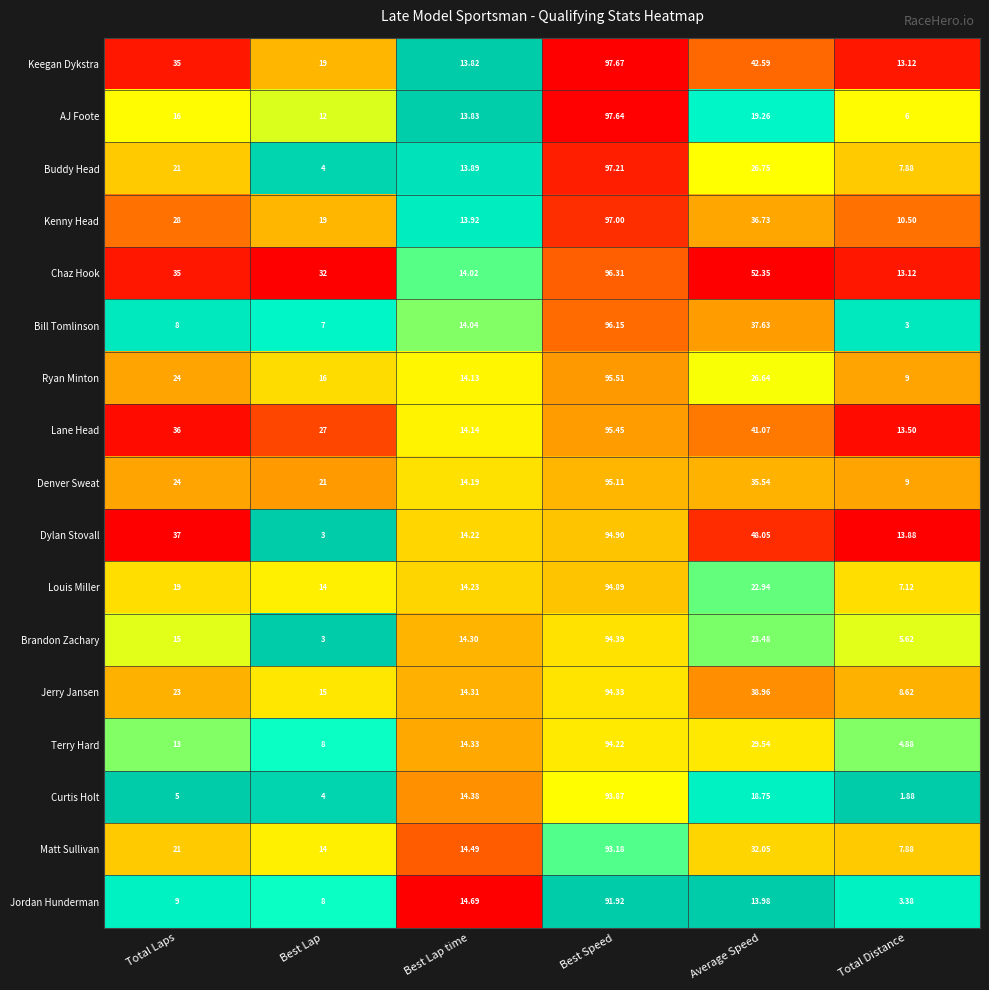

Which series has the largest total across all categories?

Chaz Hook